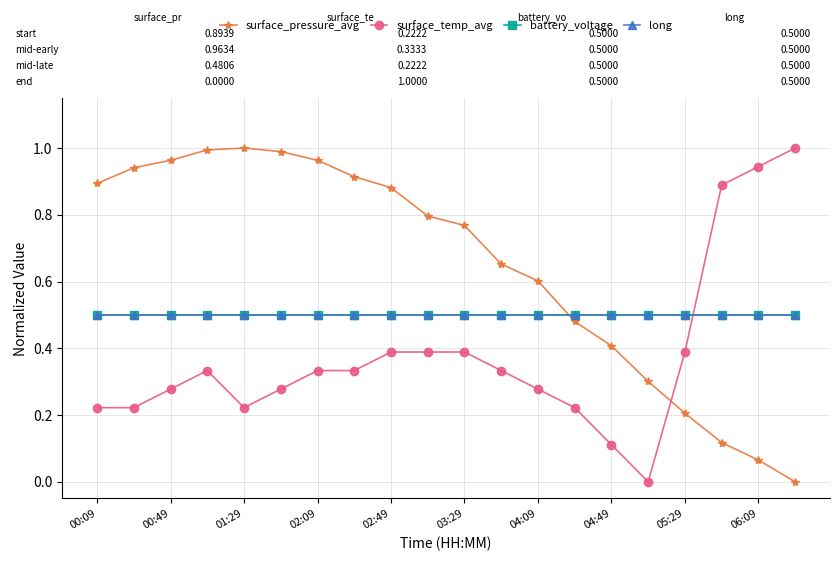

How many interior local peaks does the surface_pressure_avg series have?

1